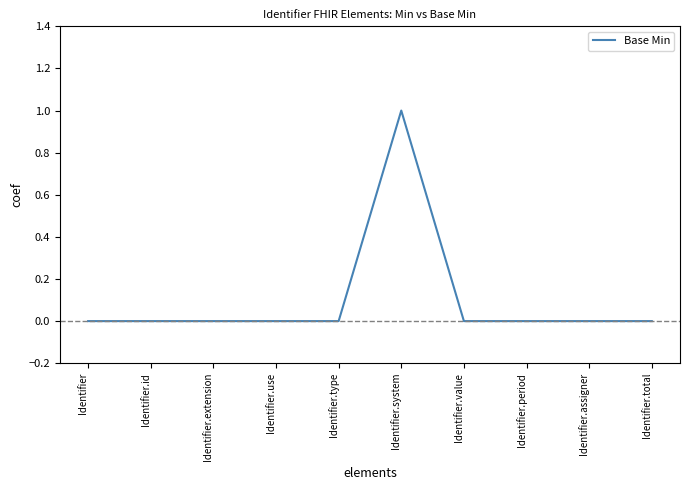

The value at Identifier.system is 0. True or false?

False